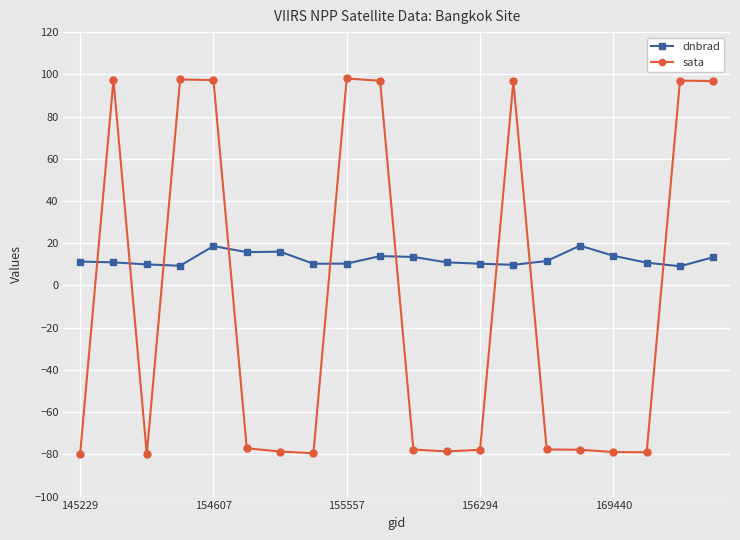

Which series has the largest total across all categories?

dnbrad